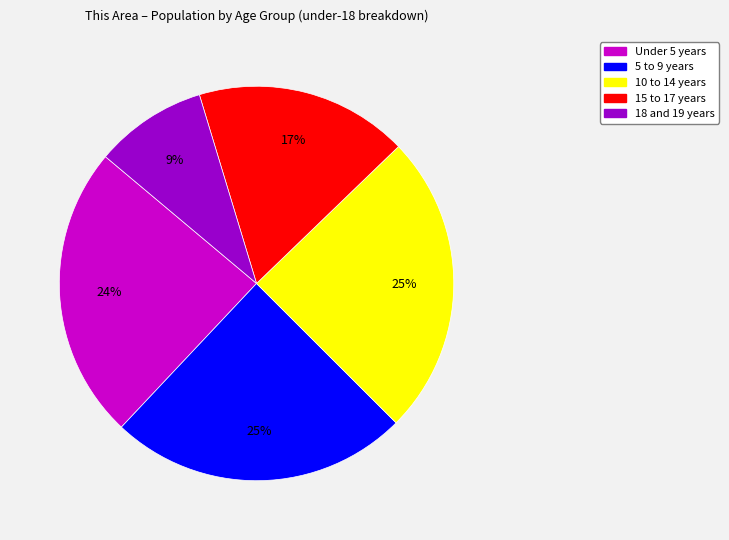

To the nearest percent, what is the average slice percentage?

20%